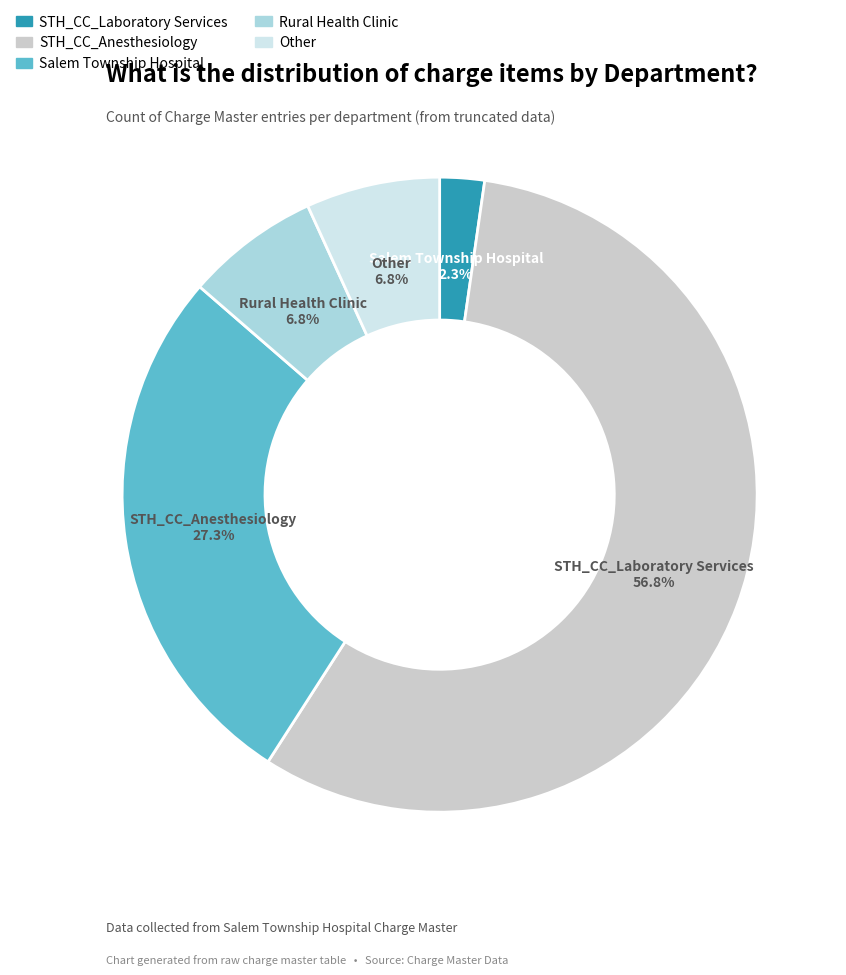

Does any single category account for the majority?

Yes